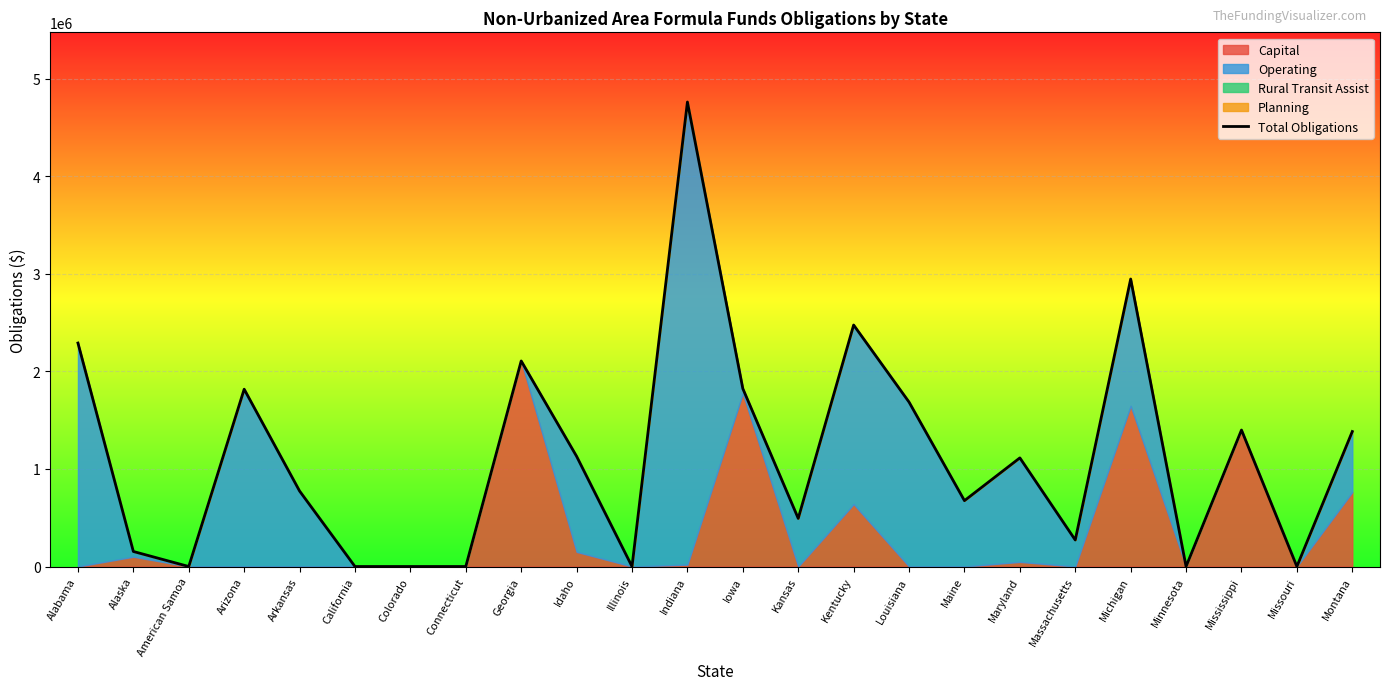

True or false: the data shows 2684062 at Missouri.

False